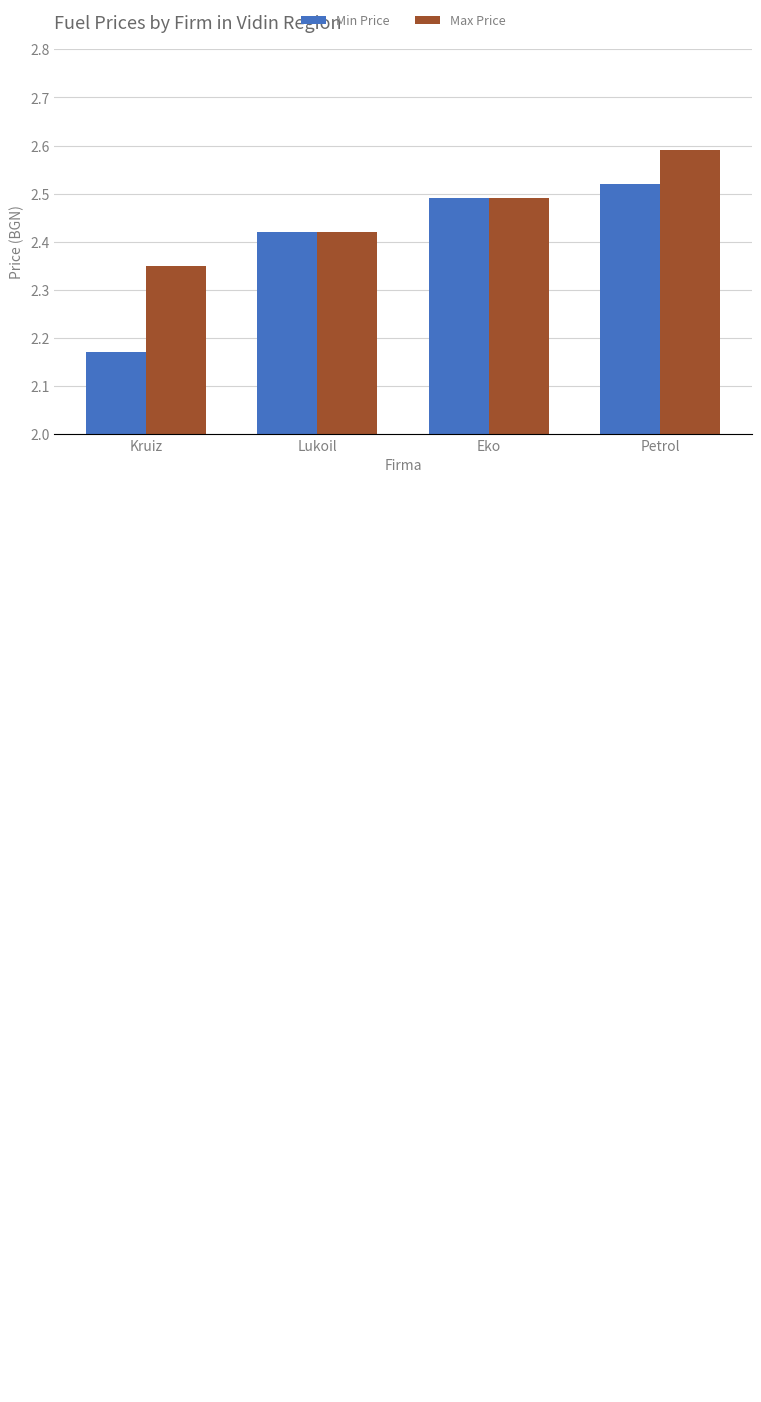

What is the difference between the Min Price values at Eko and Kruiz?

0.3